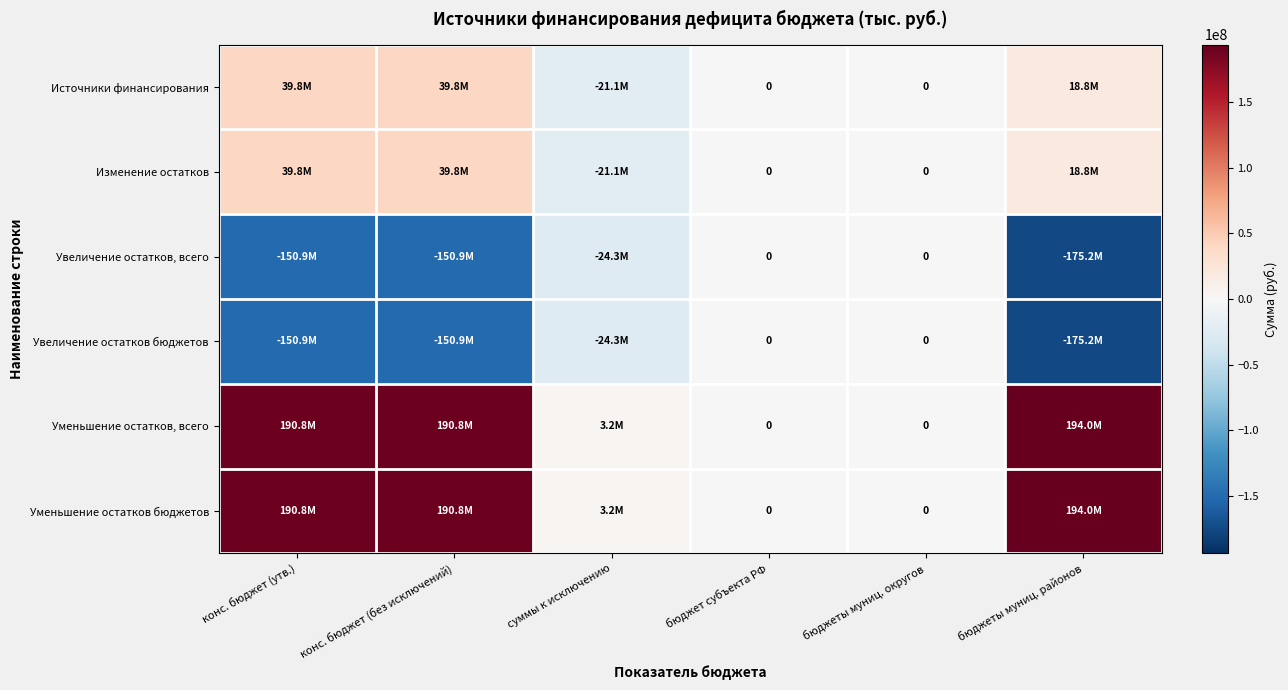

What is the difference between the maximum and minimum values in the Источники финансирования series?

60902684.6